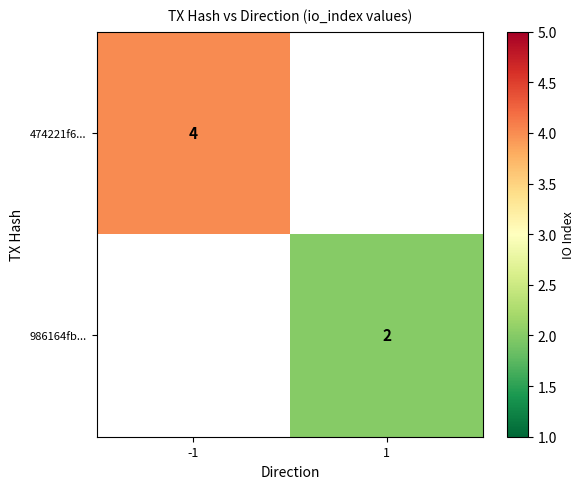

Is the value of 474221f6... at -1 greater than the value of 986164fb... at 1?

Yes